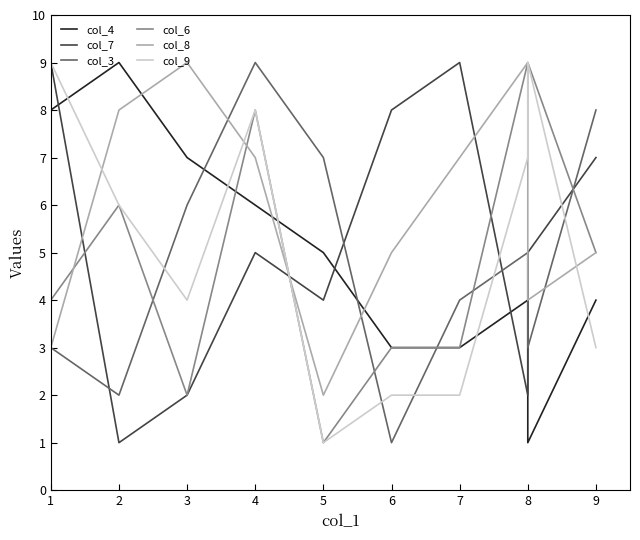

Count the number of data series in this chart.

6